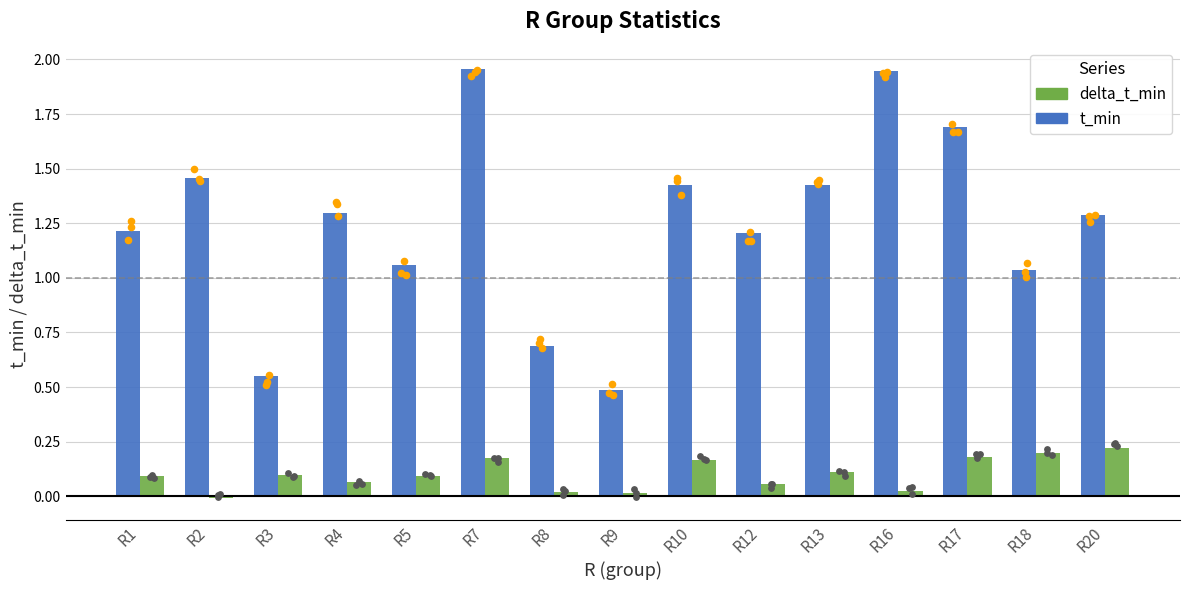

Which series has the widest spread of Y values?

t_min